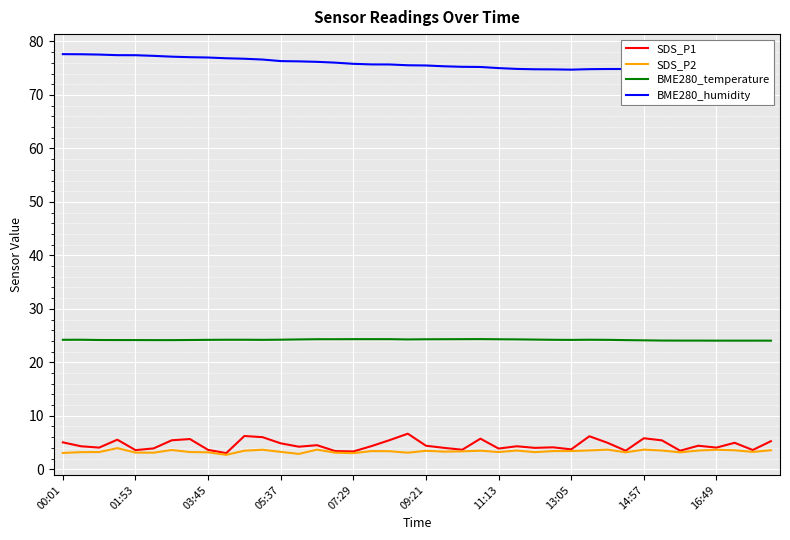

True or false: BME280_temperature and SDS_P1 cross at least once.

False